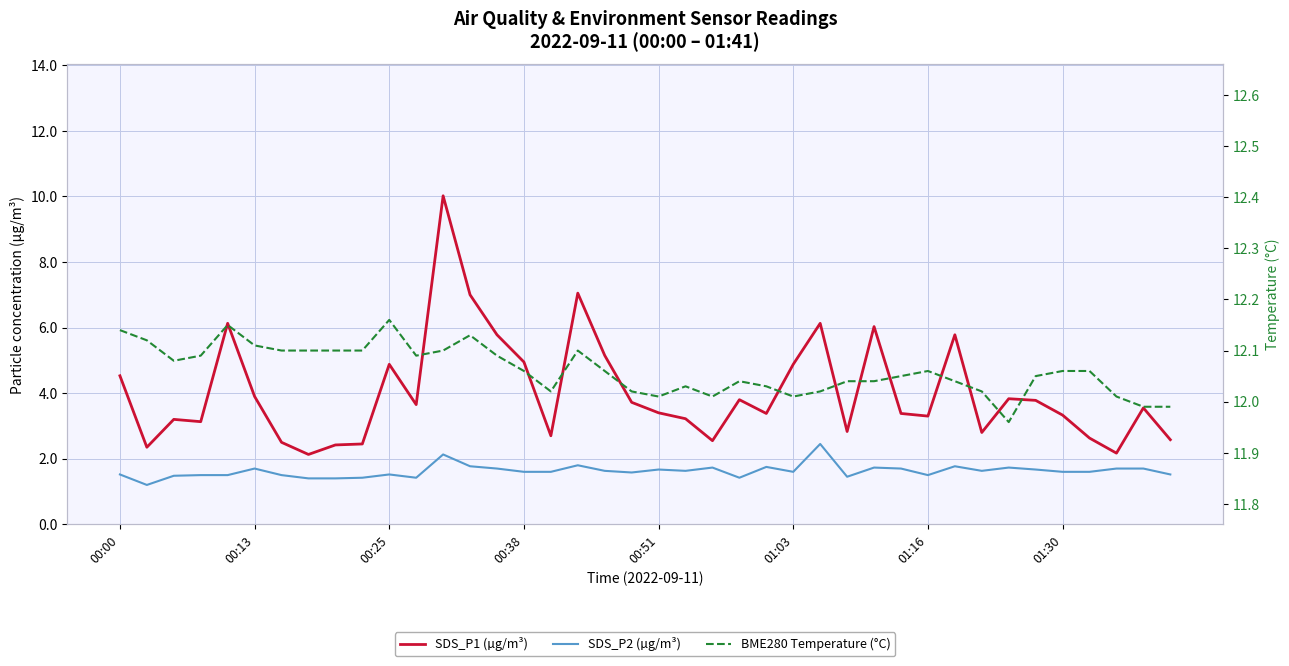

True or false: SDS_P2 (µg/m³) and BME280 Temperature (°C) intersect in this chart.

False